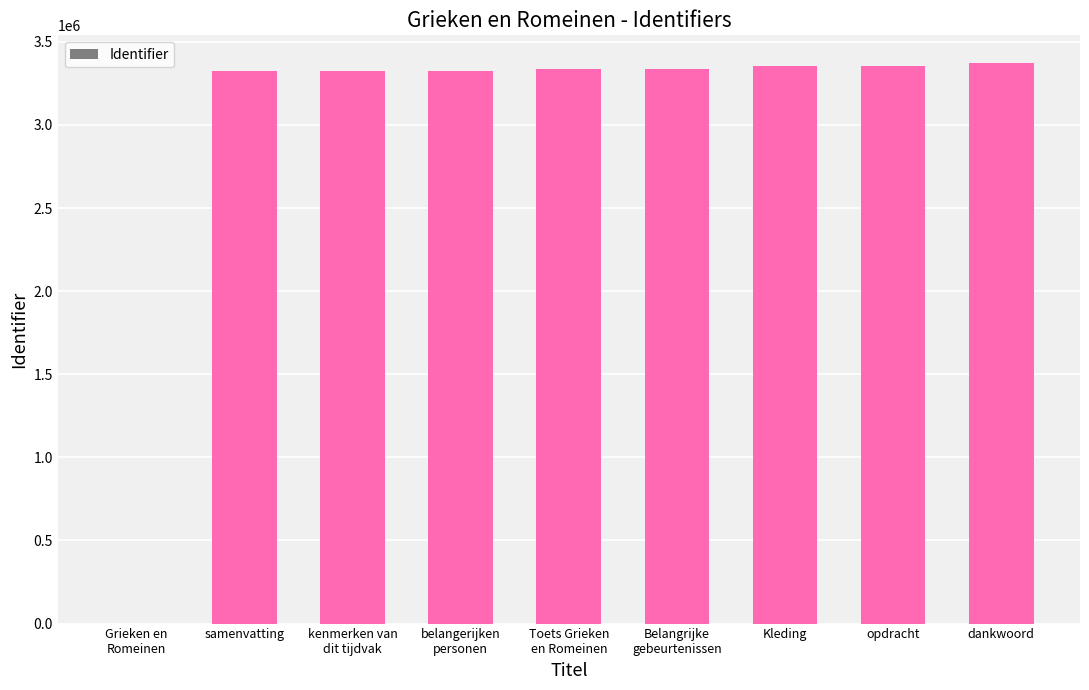

What is the greatest value displayed?

3370352